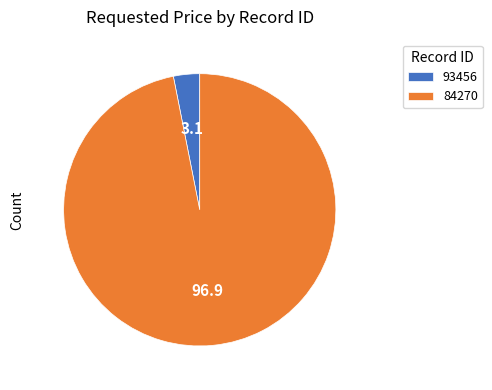

Which category has the smallest portion of the pie?

93456